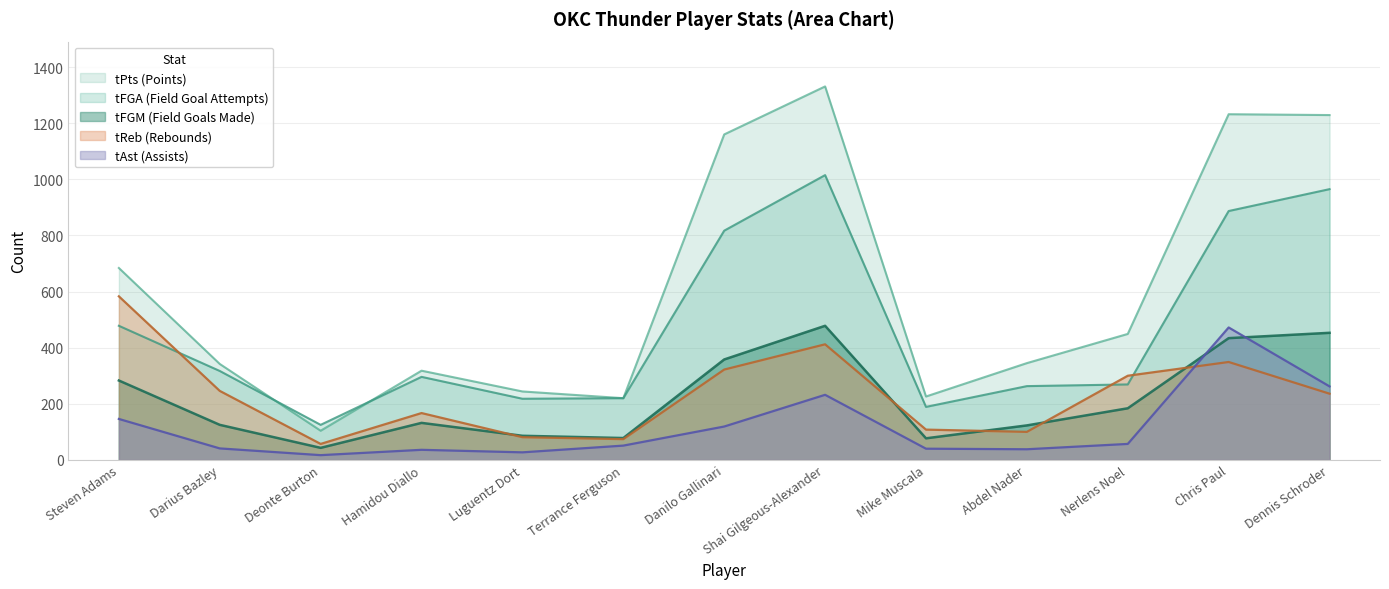

At which category does tFGM reach its first local peak?

Hamidou Diallo